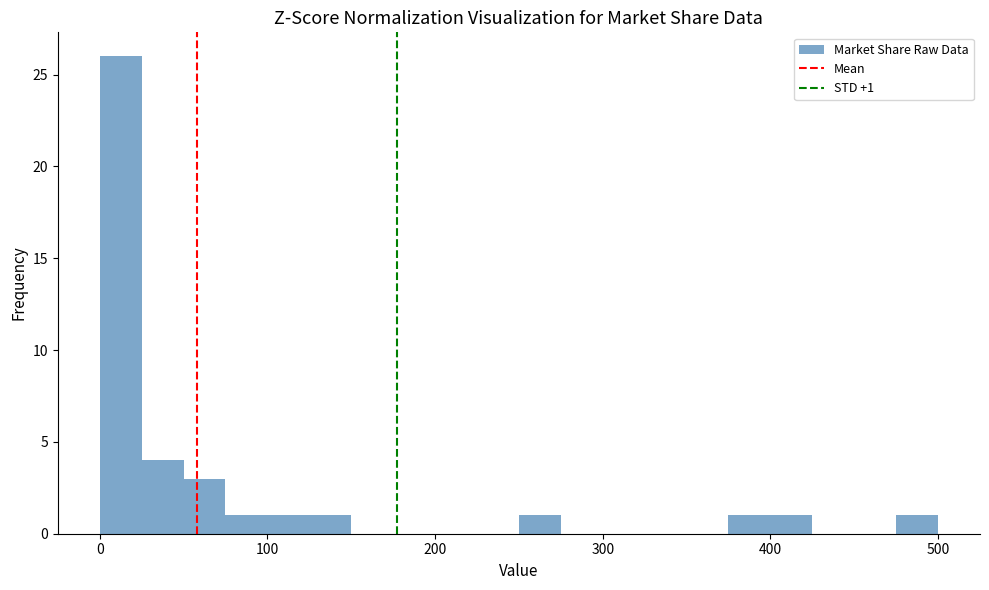

Read against the x-axis, roughly where is the centre of the tallest bar?

10